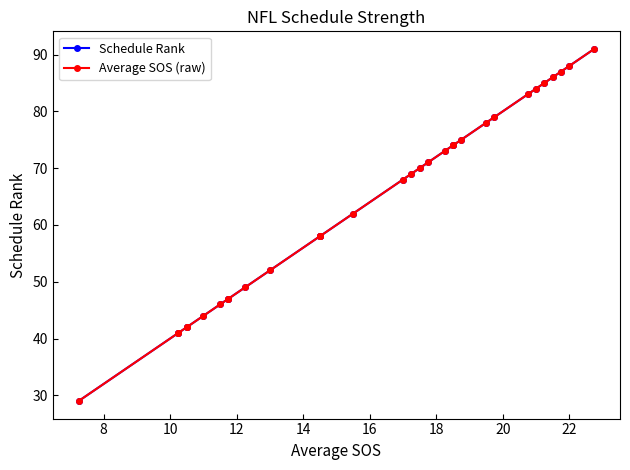

Is the value of Average SOS (raw) at 27 greater than the value of Schedule Rank at 24?

Yes